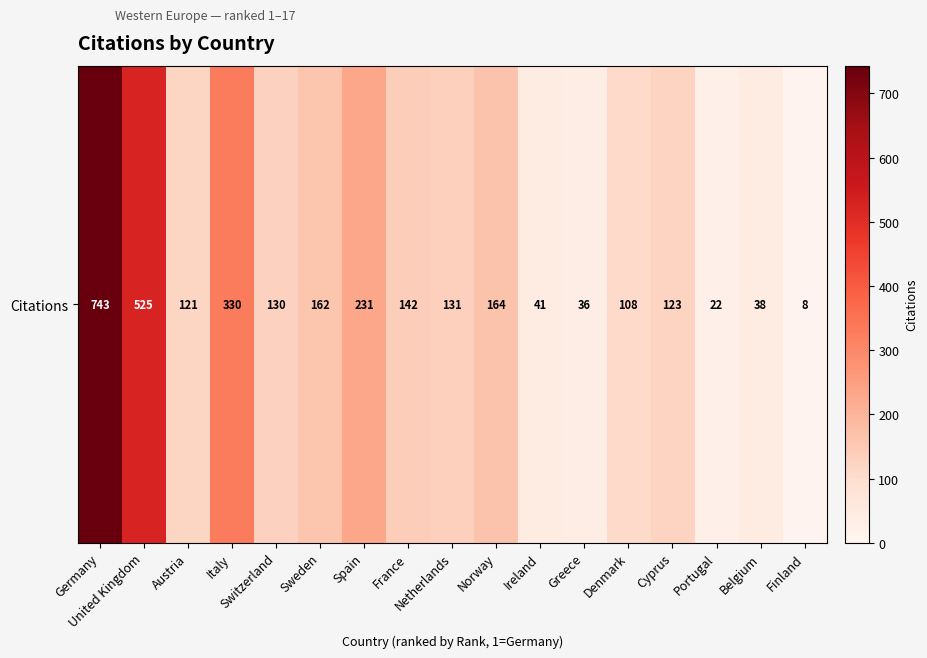

What is the smallest value displayed?

8